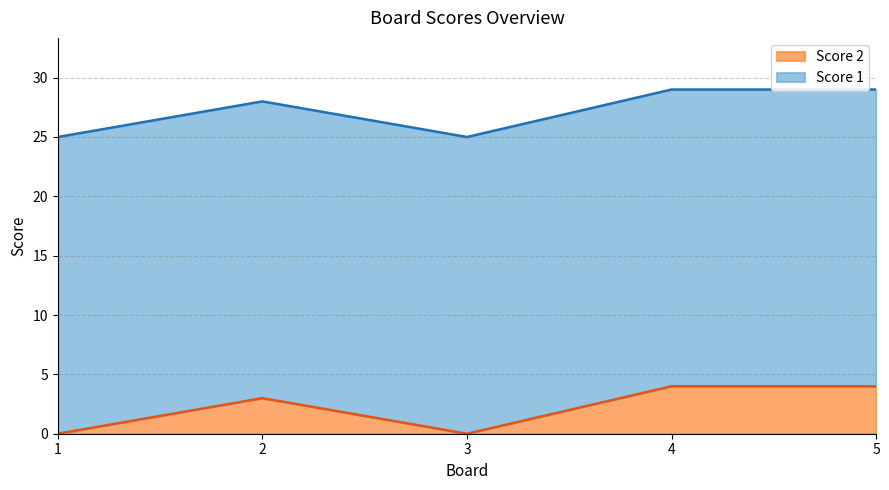

Where does the data first go above 3?

4